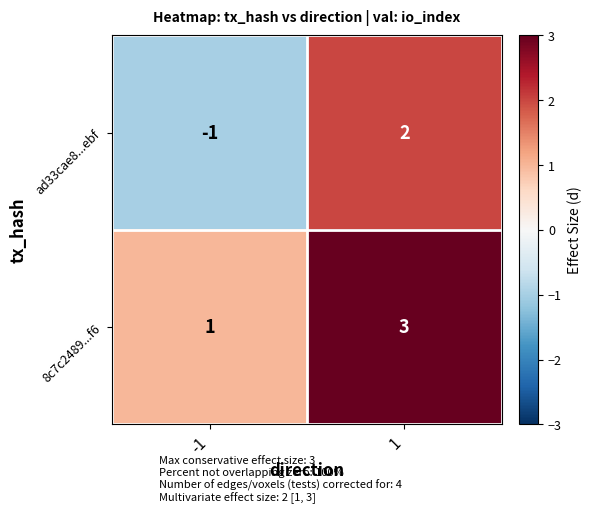

What is the difference between the maximum and minimum values in the ad33cae8...ebf series?

3